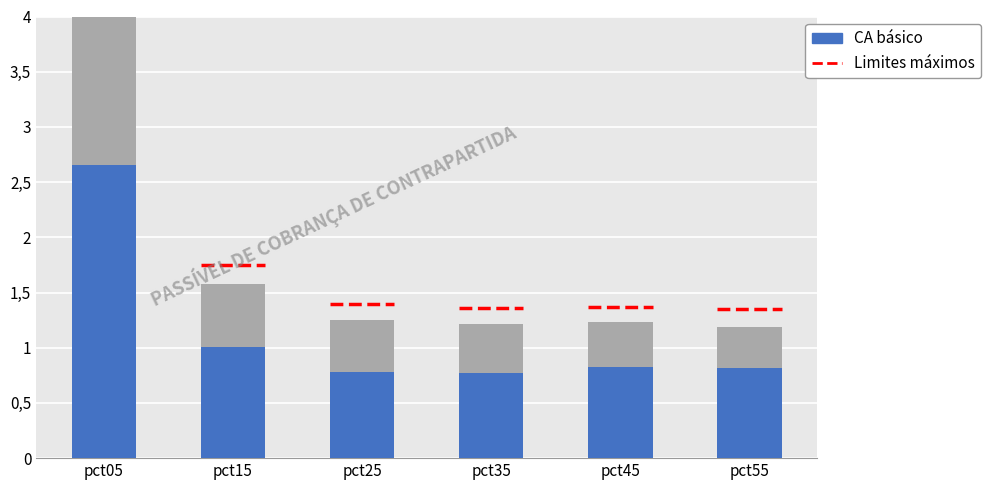

List the labels in order of value, largest first.

pct05, pct15, pct45, pct55, pct25, pct35